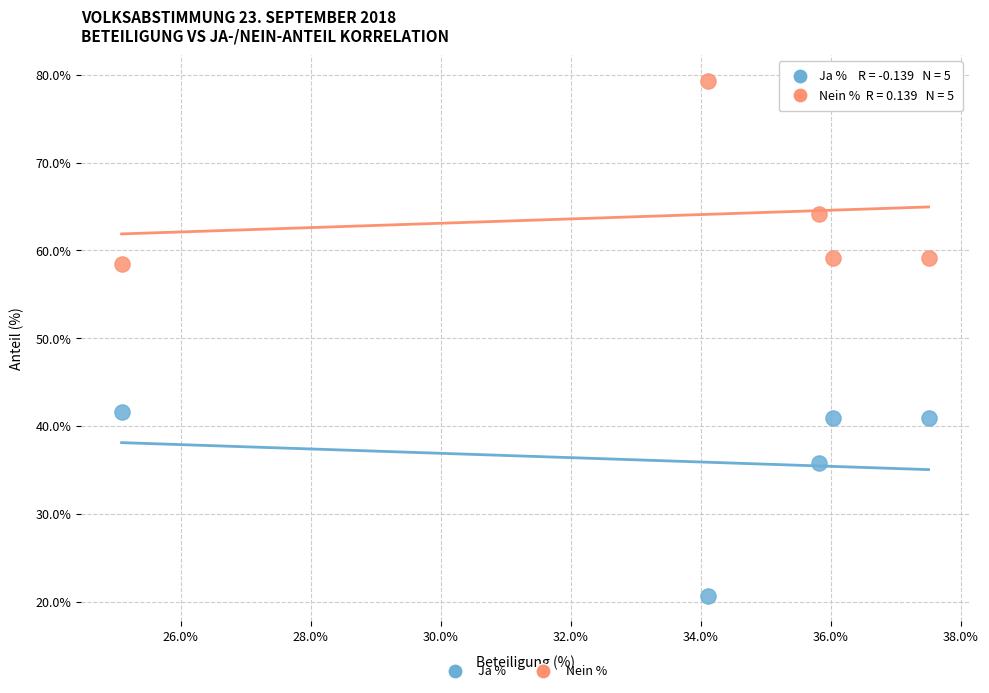

Which series reaches the minimum Y coordinate?

Ja %